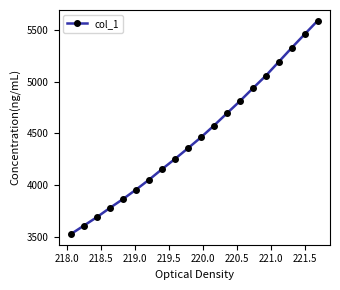

True or false: there are more than 1 points higher than both neighbors.

False